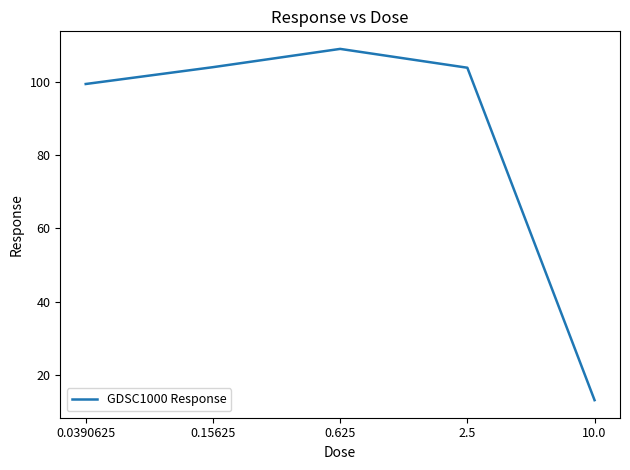

What is the difference between the maximum and second lowest values?

9.6